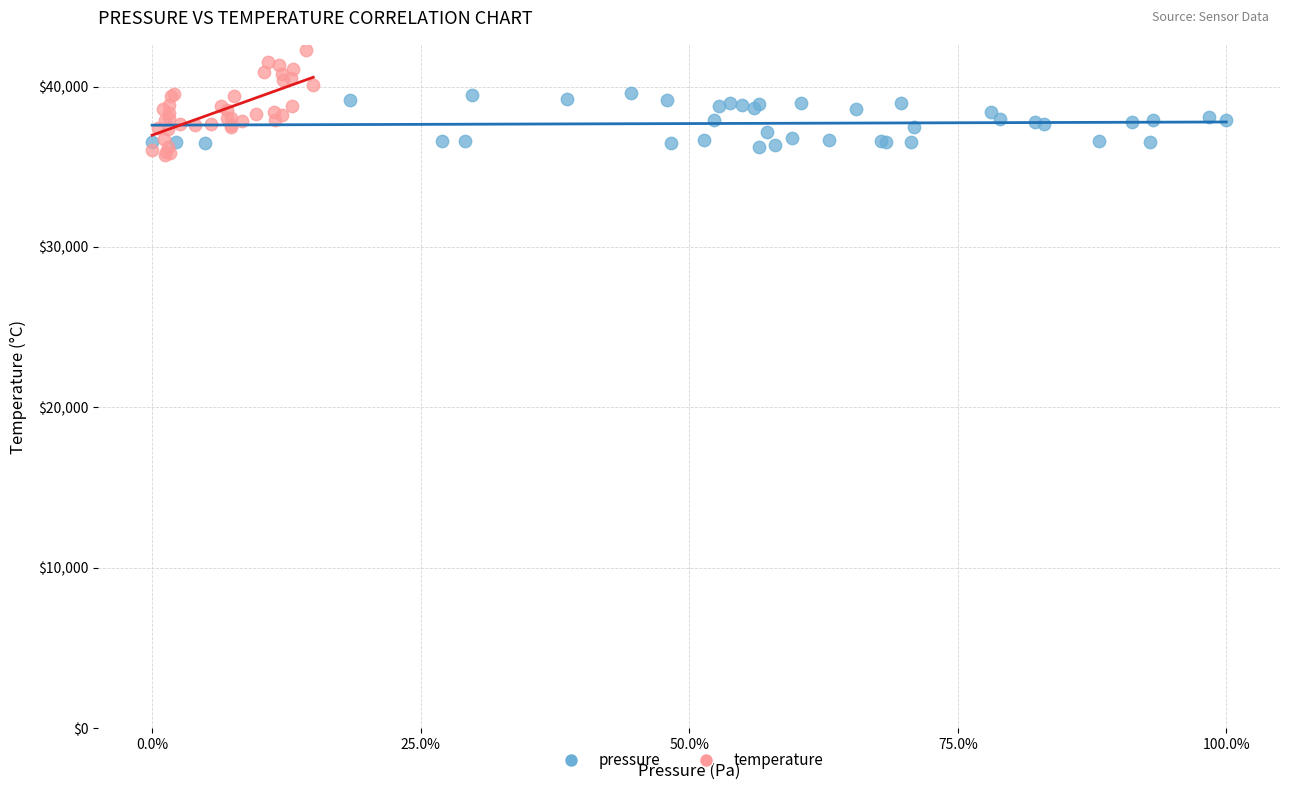

What are all the series names shown in the legend?

pressure, temperature